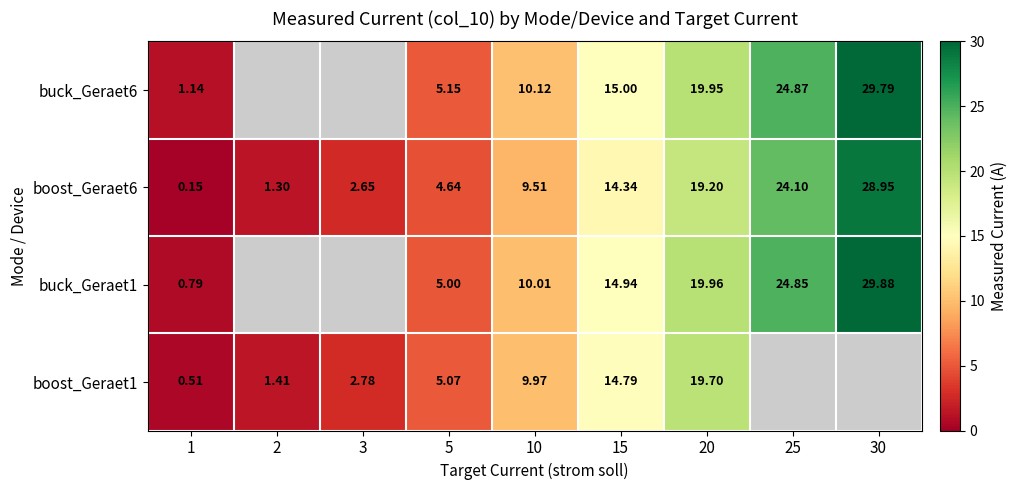

Which series changed the most between 20 and 30?

buck_Geraet1